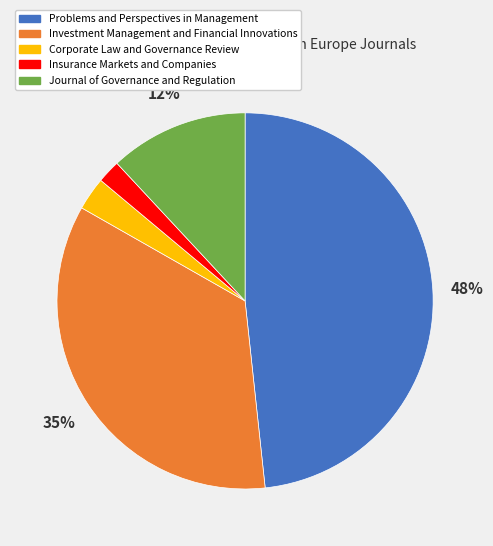

Count the number of slices in the pie.

5